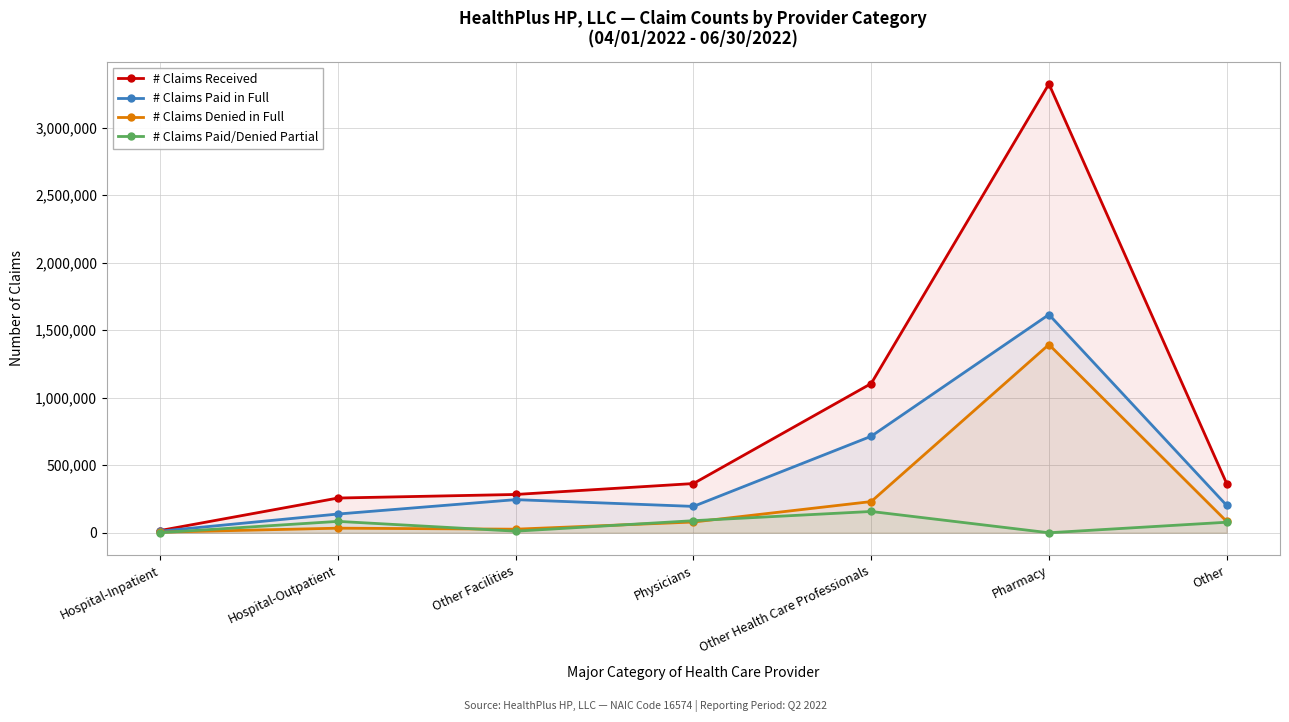

What is the label of the 5th point from the right?

Other Facilities